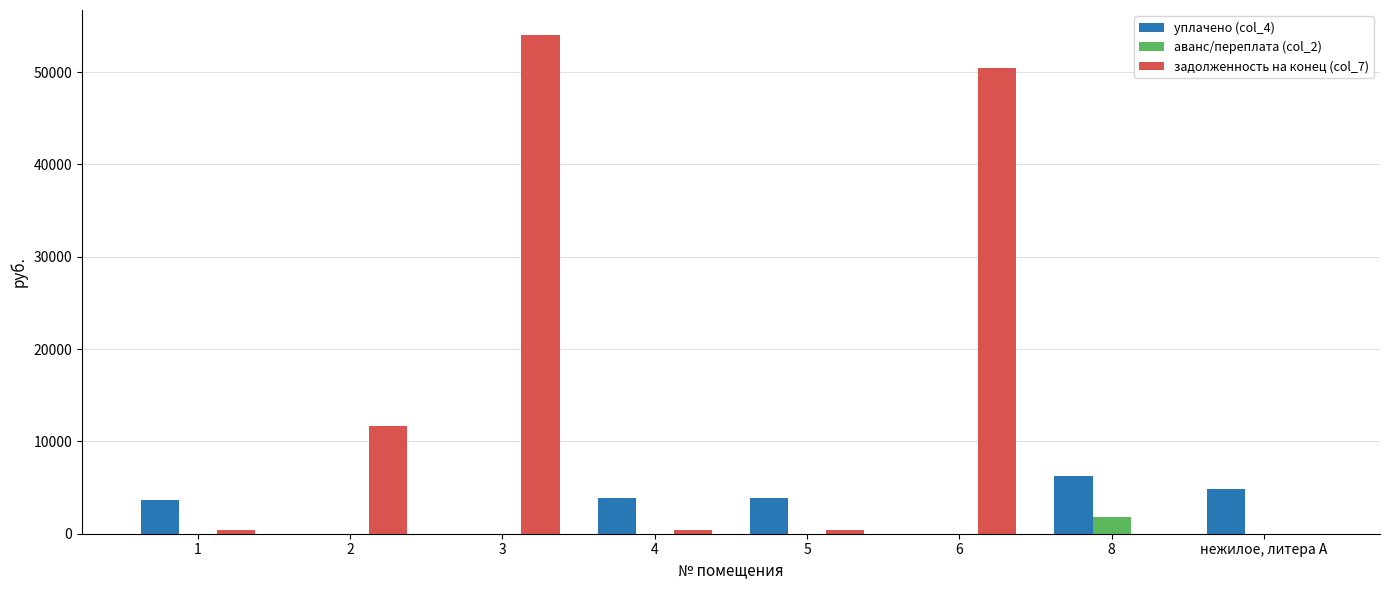

What is the highest value of the задолженность на конец (col_7) series?

54016.9